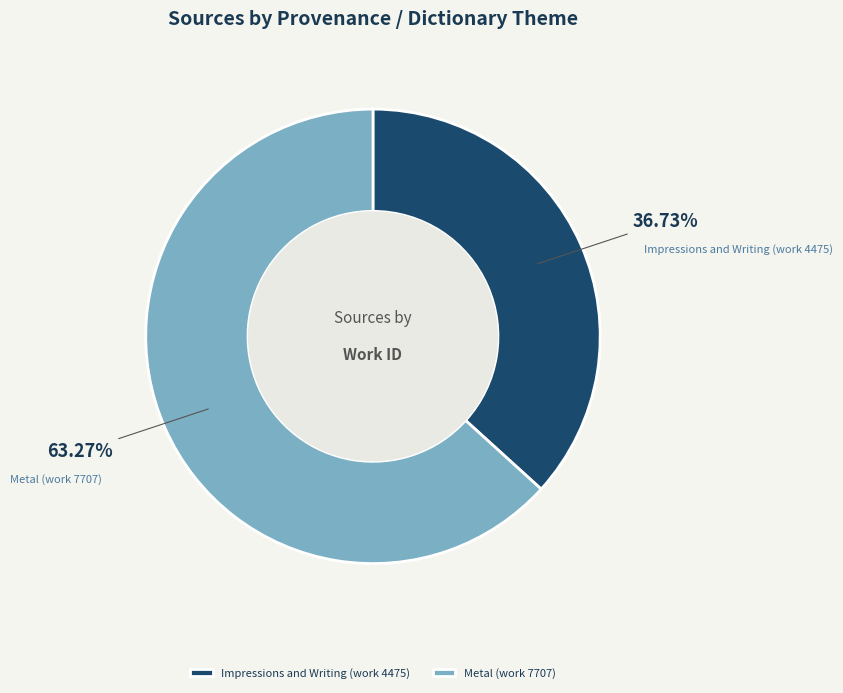

Between Metal (work 7707) and Impressions and Writing (work 4475), which is larger?

Metal (work 7707)